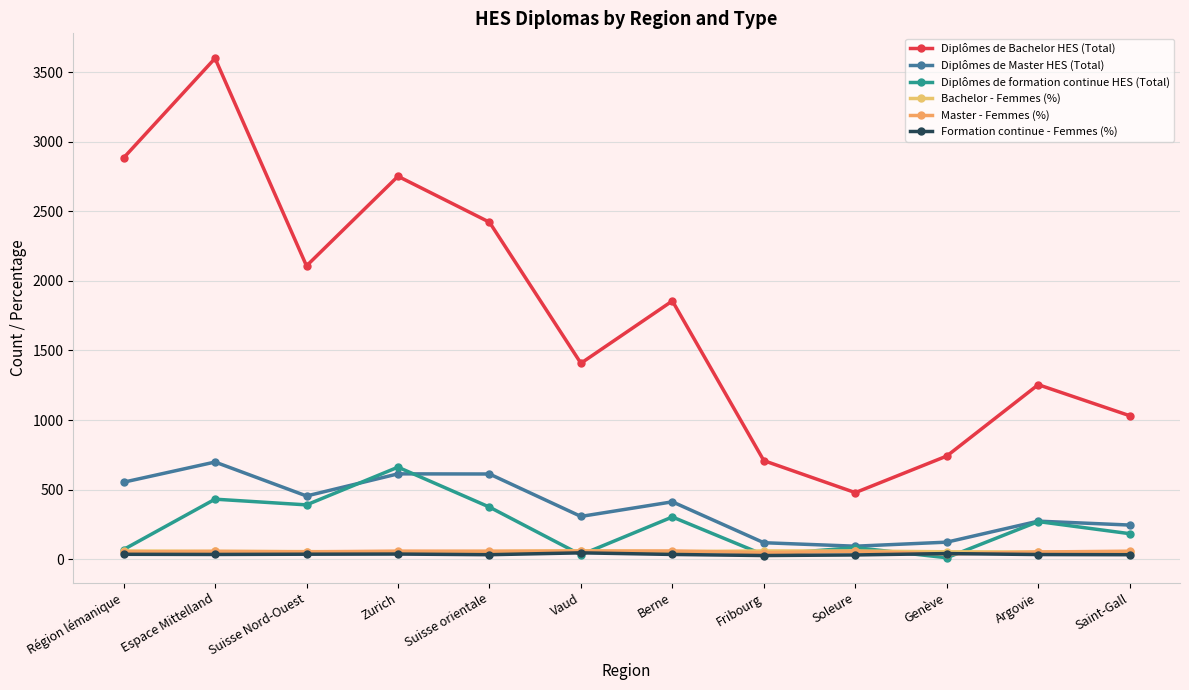

How many series are shown in this chart?

6